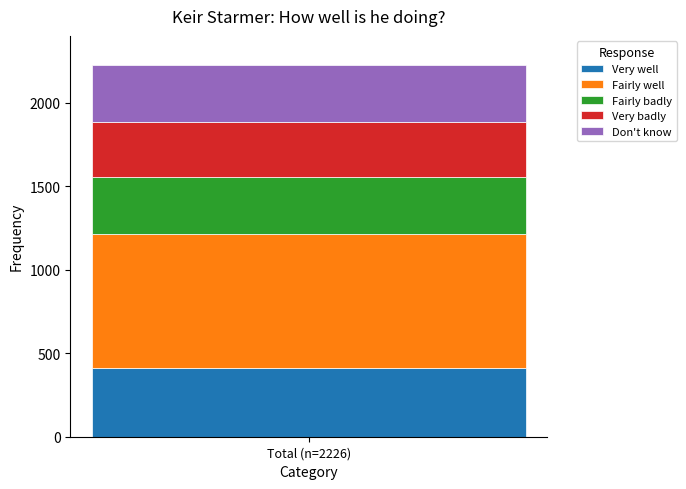

How many data points does each series have?

1